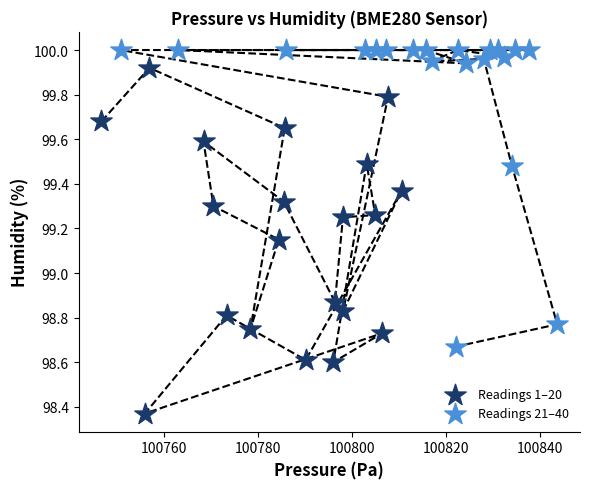

Which series reaches the maximum Y coordinate?

Readings 21–40